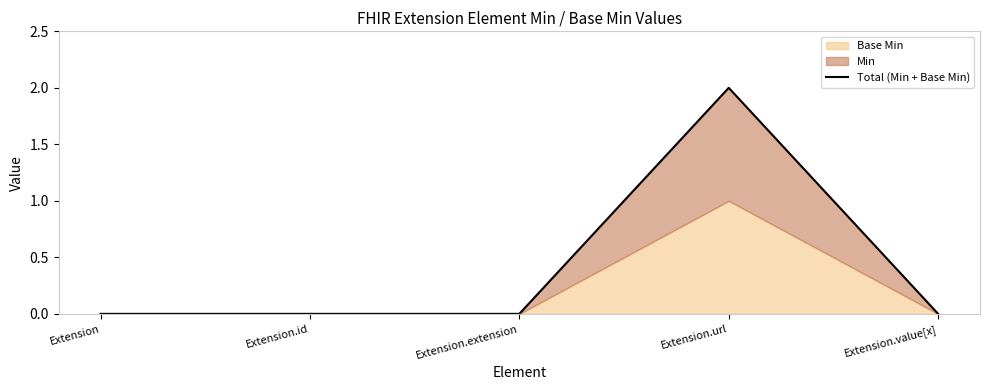

At which label does Total (Min + Base Min) reach its peak?

Extension.url